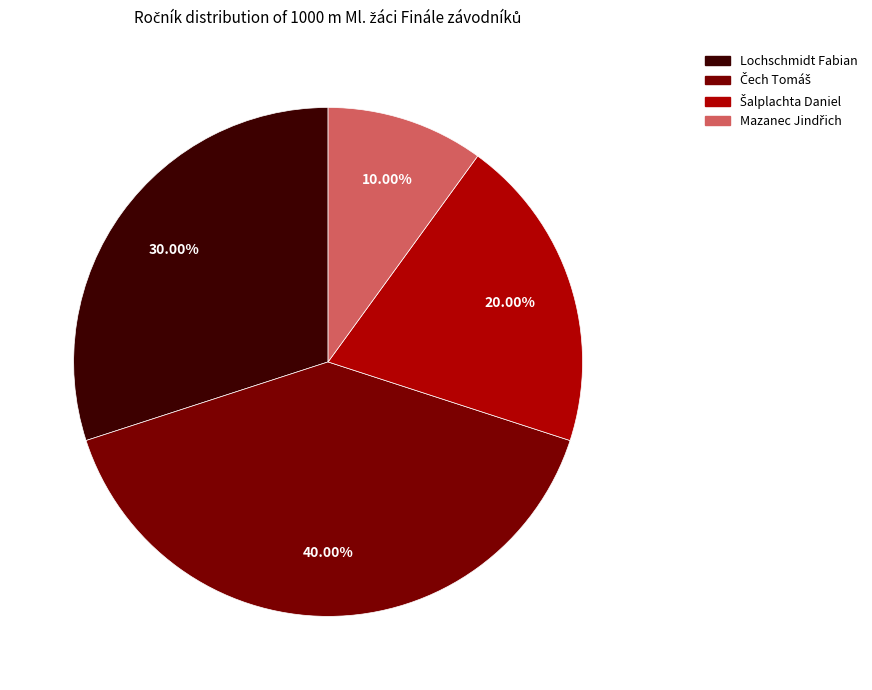

Is there any slice that represents more than half of the pie?

No